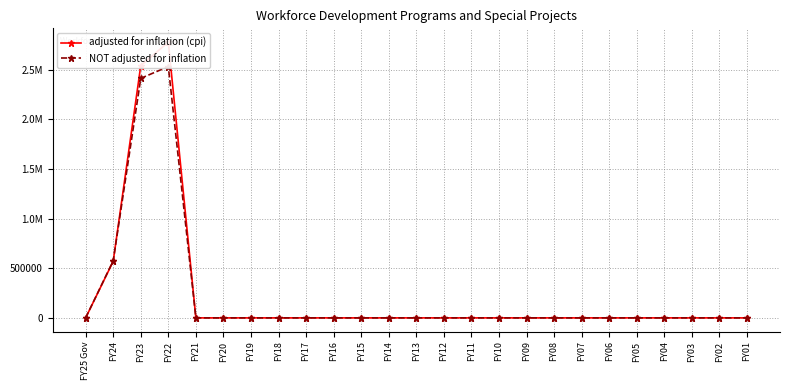

At which category is the sum across all series the highest?

FY22